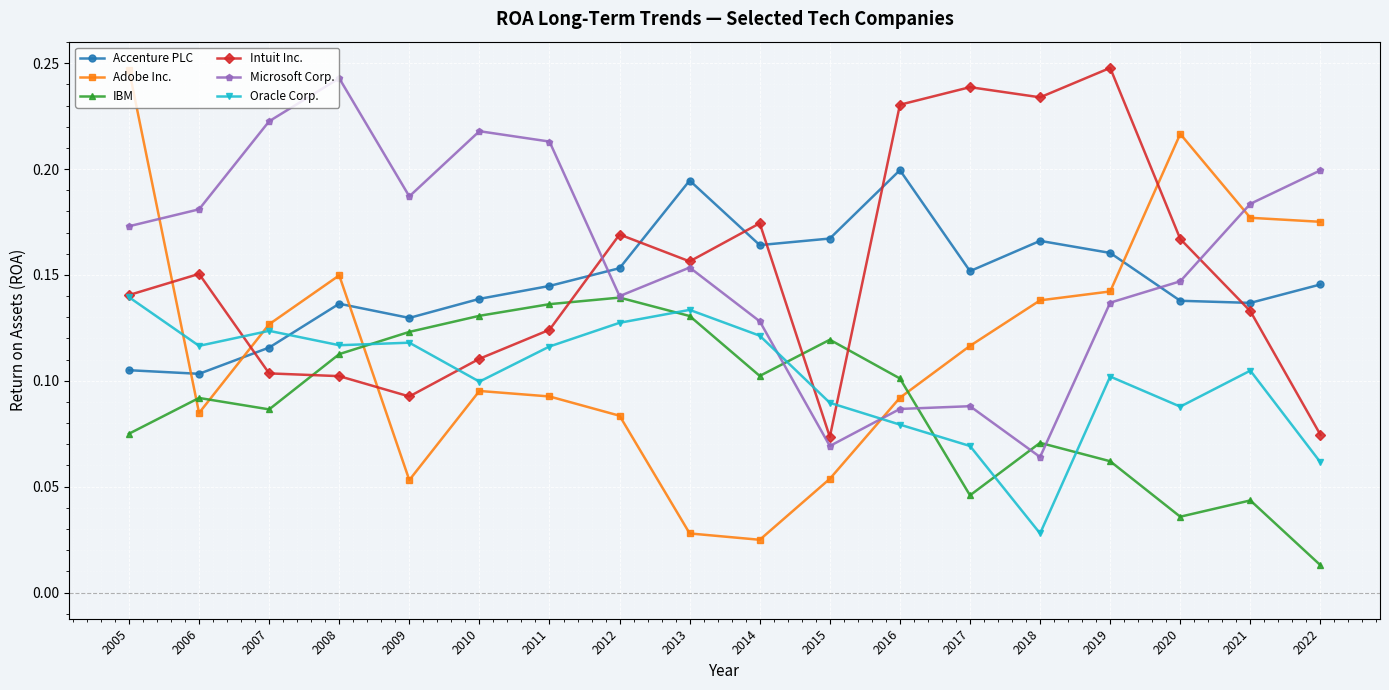

Where do IBM and Adobe Inc. first cross each other?

2005 and 2006